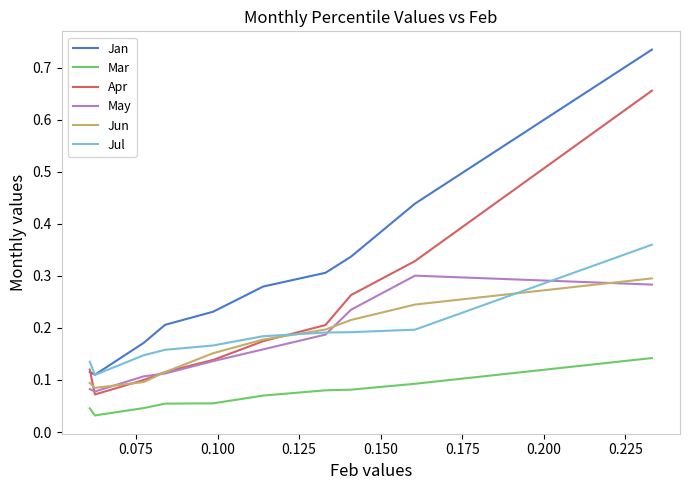

True or false: Mar and Jan cross at least once.

False